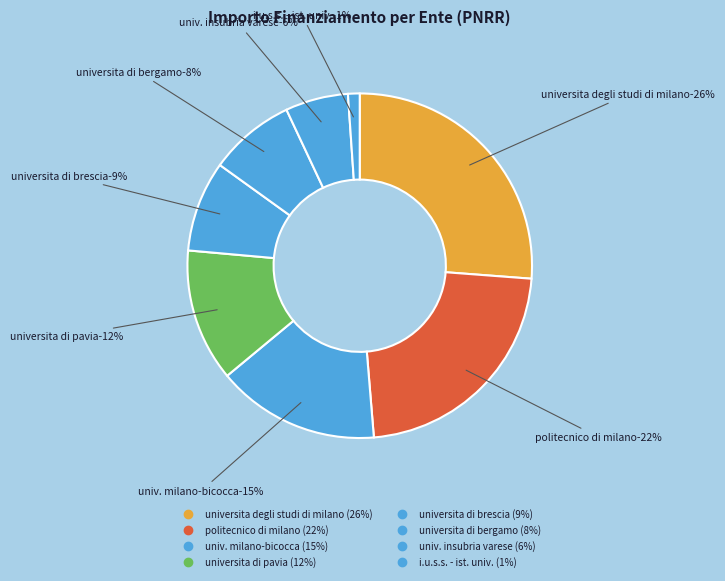

Which category has the smallest portion of the pie?

I.U.S.S. - ISTITUTO UNIVERSITARIO